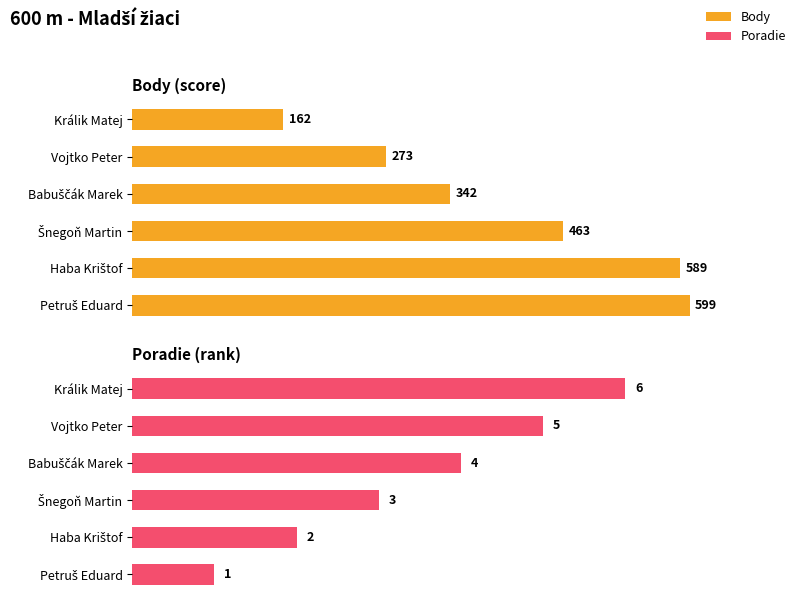

Read the Poradie value at Petruš Eduard.

1